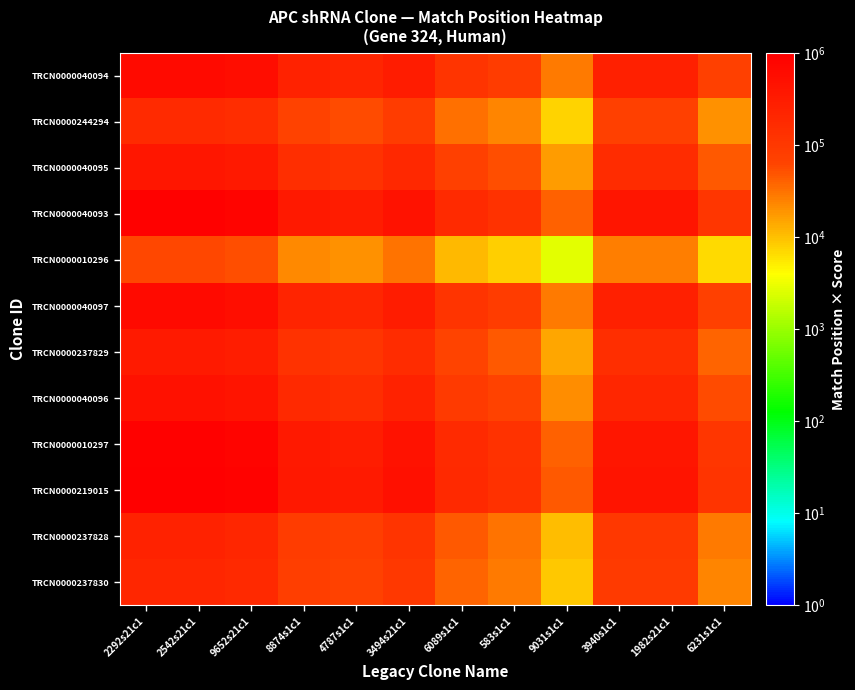

Rank the series by their maximum value, from lowest to highest.

TRCN0000010296, TRCN0000244294, TRCN0000237830, TRCN0000237828, TRCN0000237829, TRCN0000040095, TRCN0000040096, TRCN0000040097, TRCN0000040094, TRCN0000010297, TRCN0000040093, TRCN0000219015